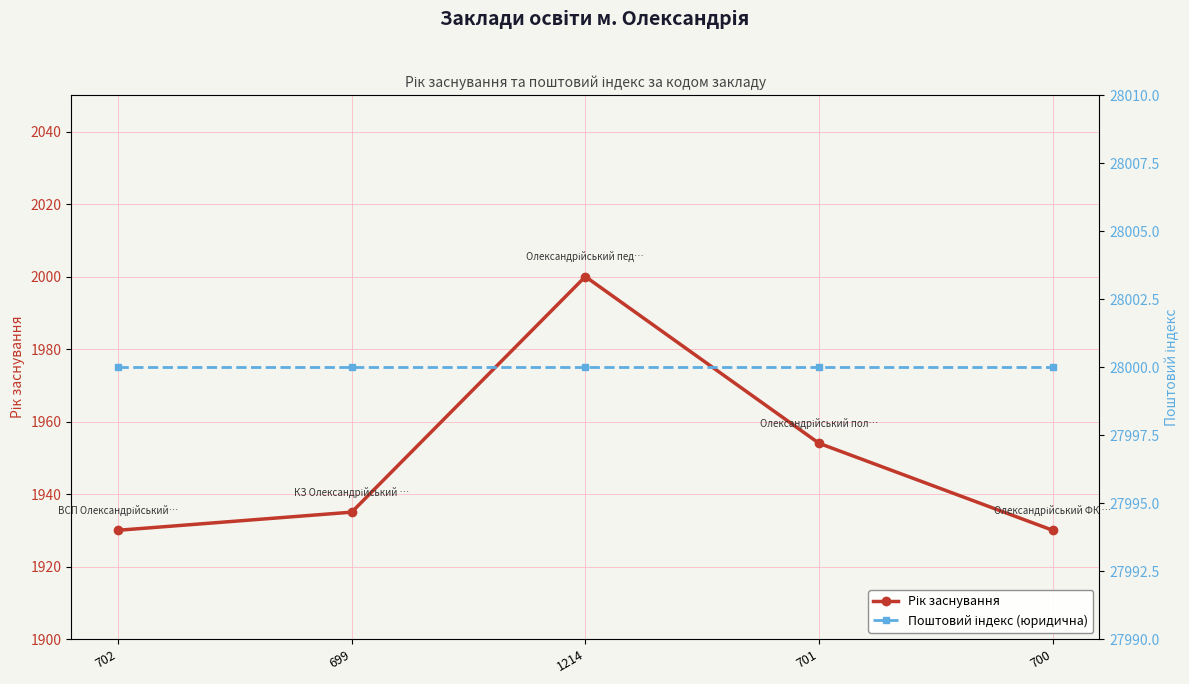

True or false: Рік заснування has more than 0 points higher than both neighbors.

True